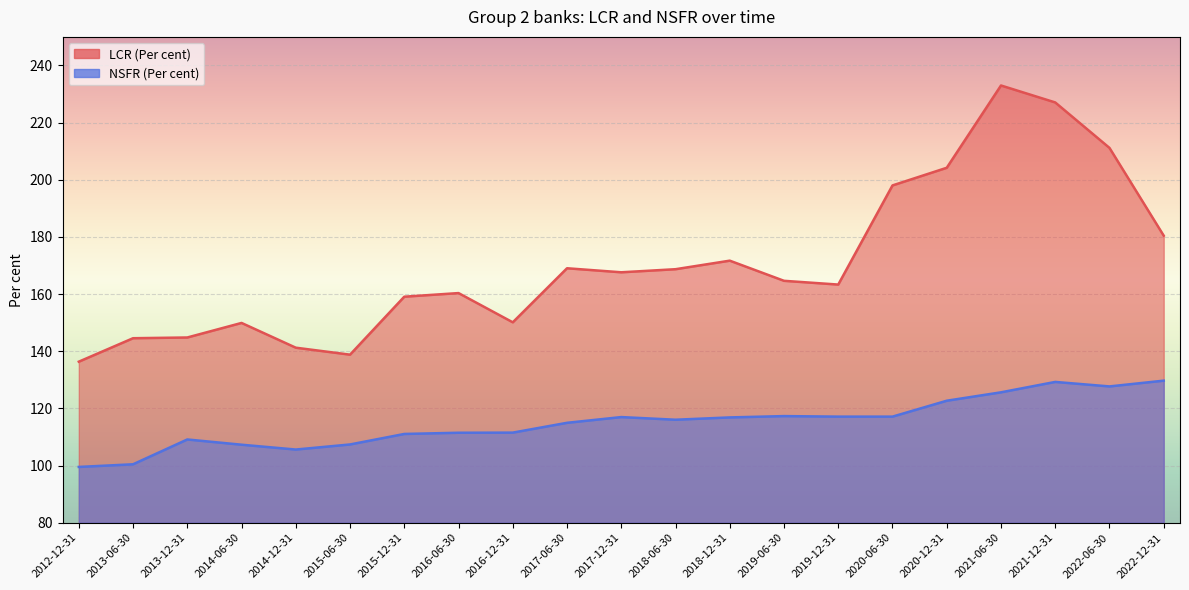

What is the label of the 8th point from the left?

2016-06-30